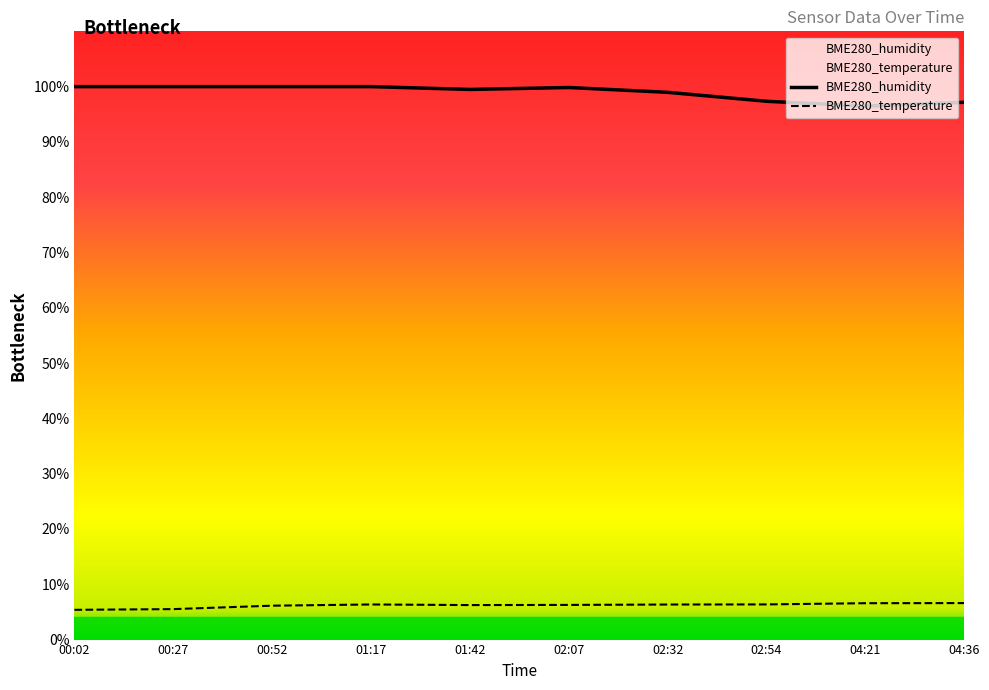

Is the value of BME280_humidity at 01:42 greater than the value of BME280_temperature at 01:42?

Yes